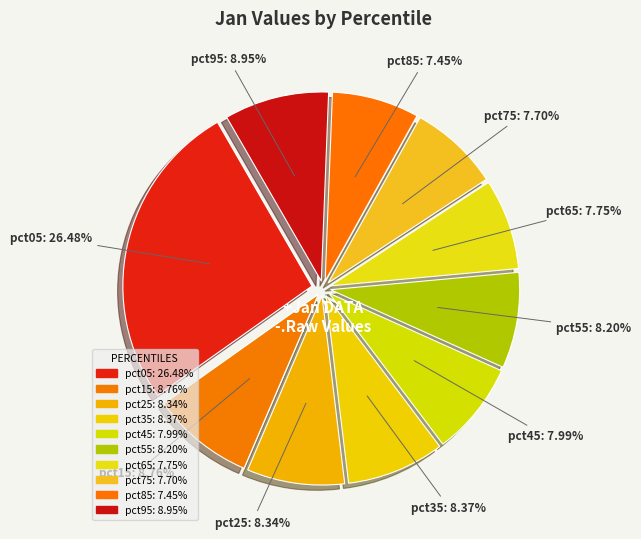

Does pct05 account for over 50% of the chart?

No